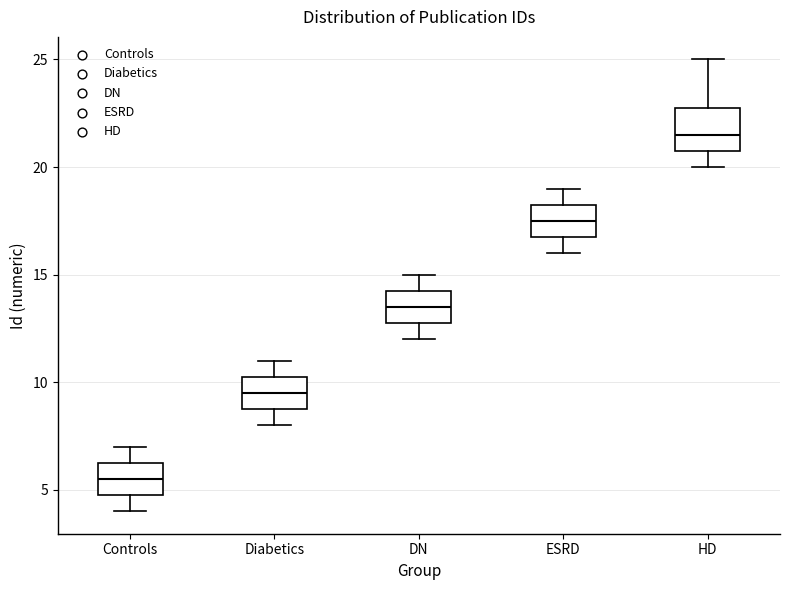

Which box has the highest median line?

HD